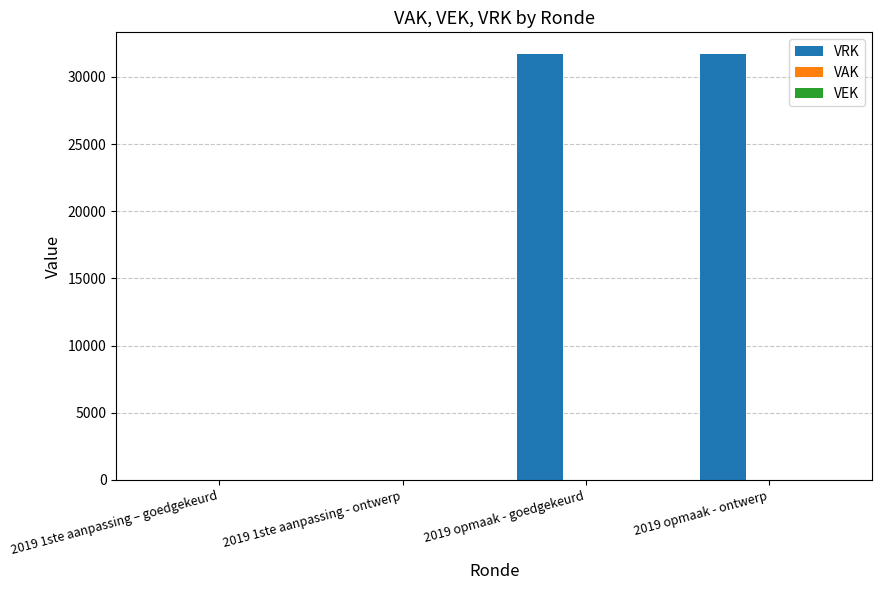

What is the change in value from 2019 1ste aanpassing - ontwerp to 2019 opmaak - ontwerp?

+31730